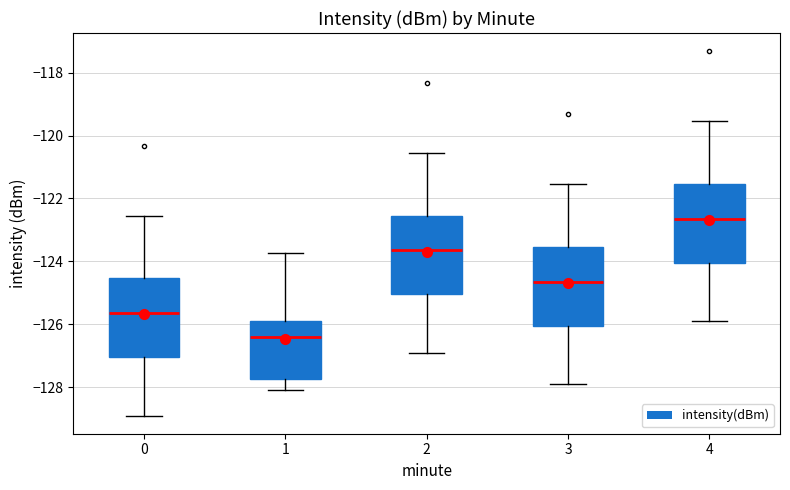

Reading left to right, read every box against the y-axis: the position of its median line, the range the box covers, and the ends of its whiskers. The values are not printed on the chart, so give them approximately, as read against the axis.

0: median -125.6, box -127.0 to -124.6, whiskers -129.0 to -122.6
1: median -126.4, box -127.8 to -126.0, whiskers -128.0 to -123.8
2: median -123.6, box -125.0 to -122.6, whiskers -127.0 to -120.6
3: median -124.6, box -126.0 to -123.6, whiskers -128.0 to -121.6
4: median -122.6, box -124.0 to -121.6, whiskers -126.0 to -119.6